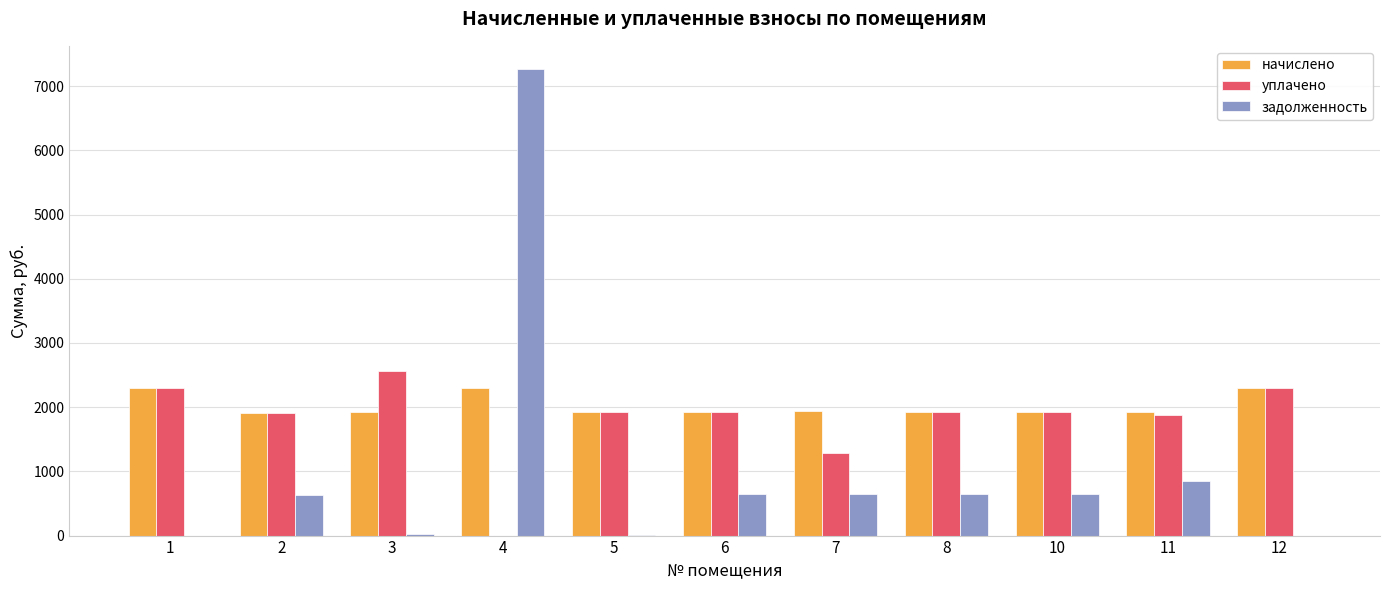

At which category is the sum across all series the highest?

4